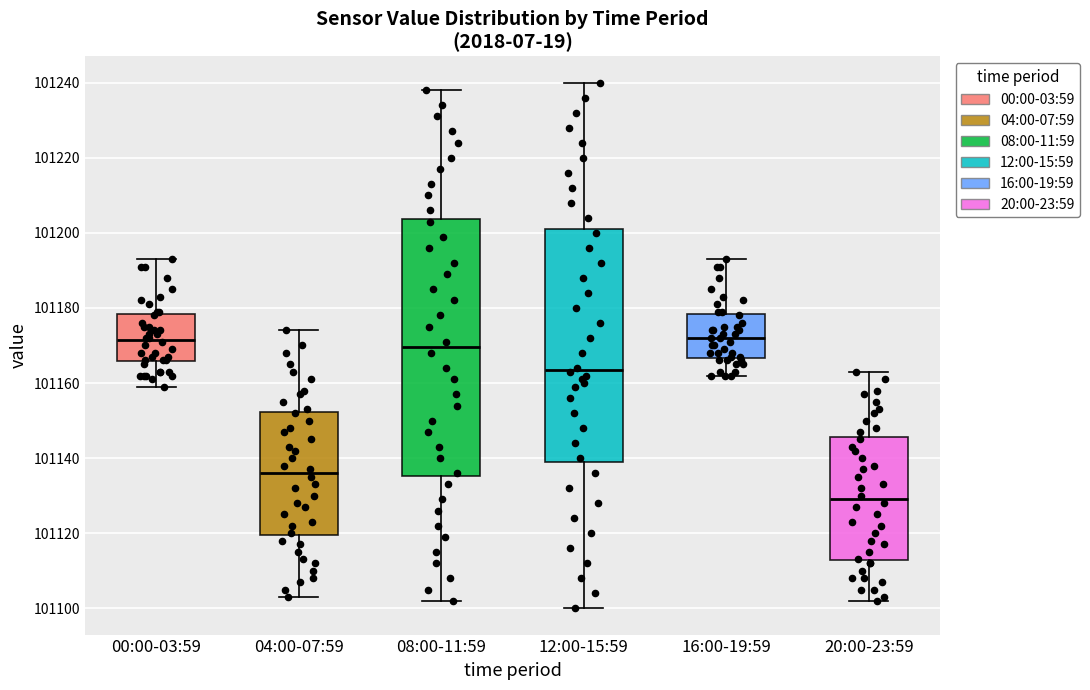

Comparing the boxes themselves (not the whiskers), which one is the tallest?

08:00-11:59